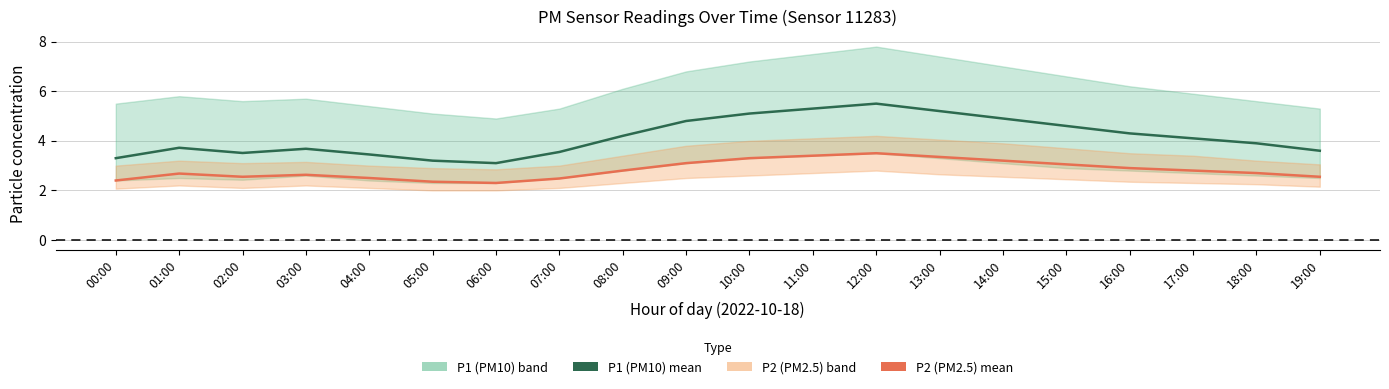

Rank the series by their average value, from lowest to highest.

P2 (PM2.5) mean, P1 (PM10) mean